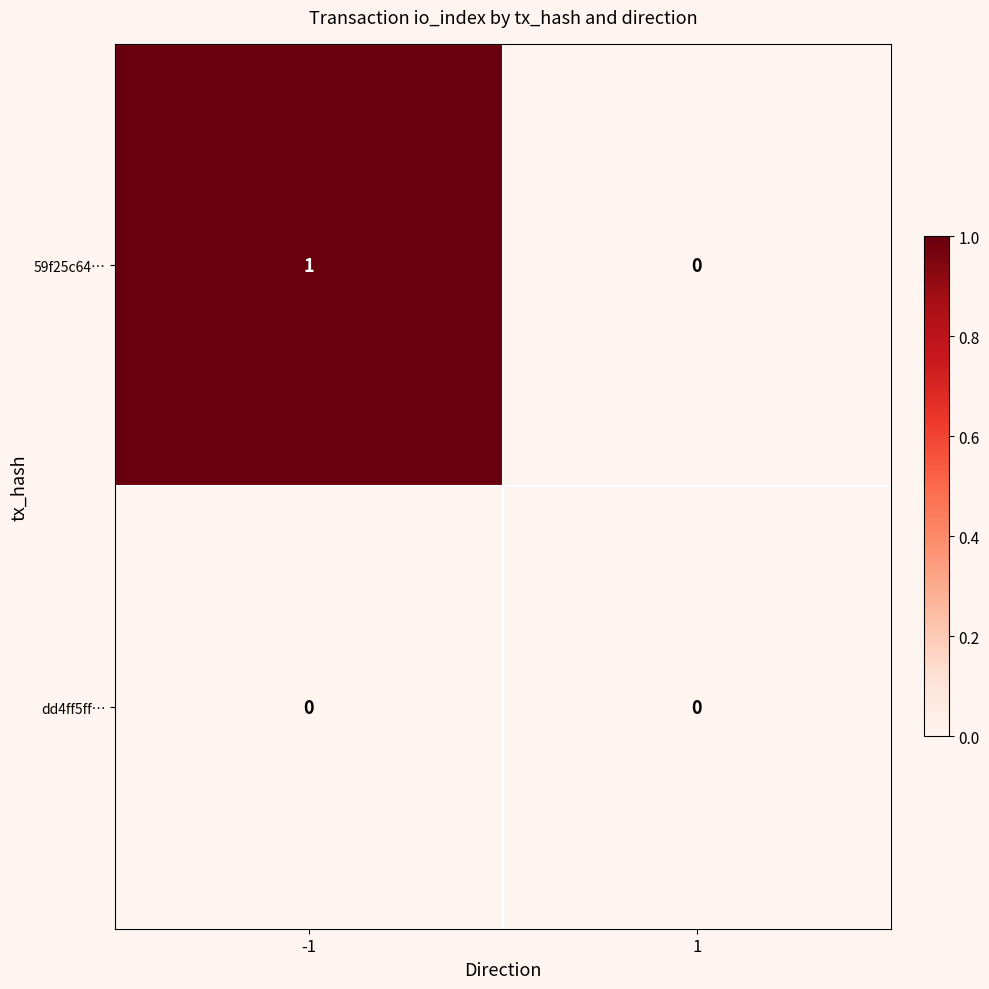

The value of 59f25c64… at 1 is 0. True or false?

True